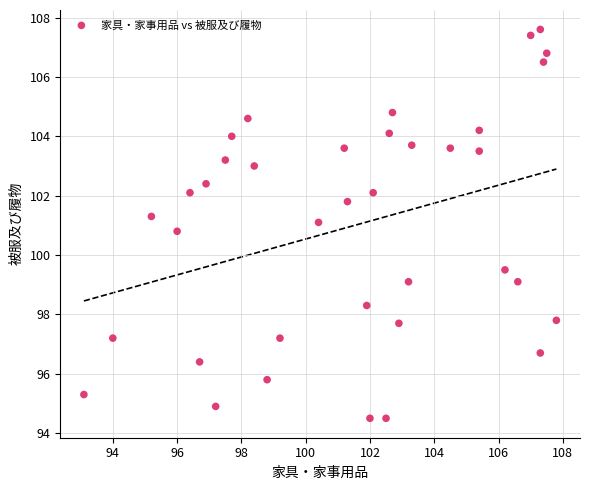

What is the range of Y values (max minus min)?

13.1